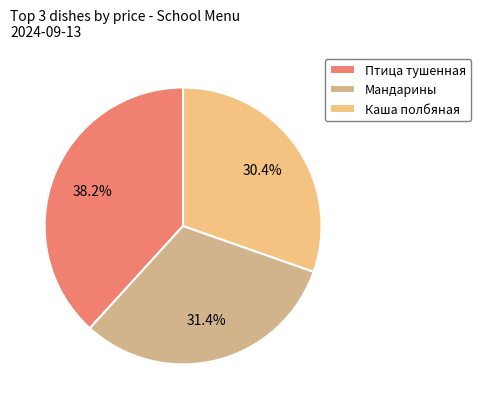

Does any single category account for the majority?

No